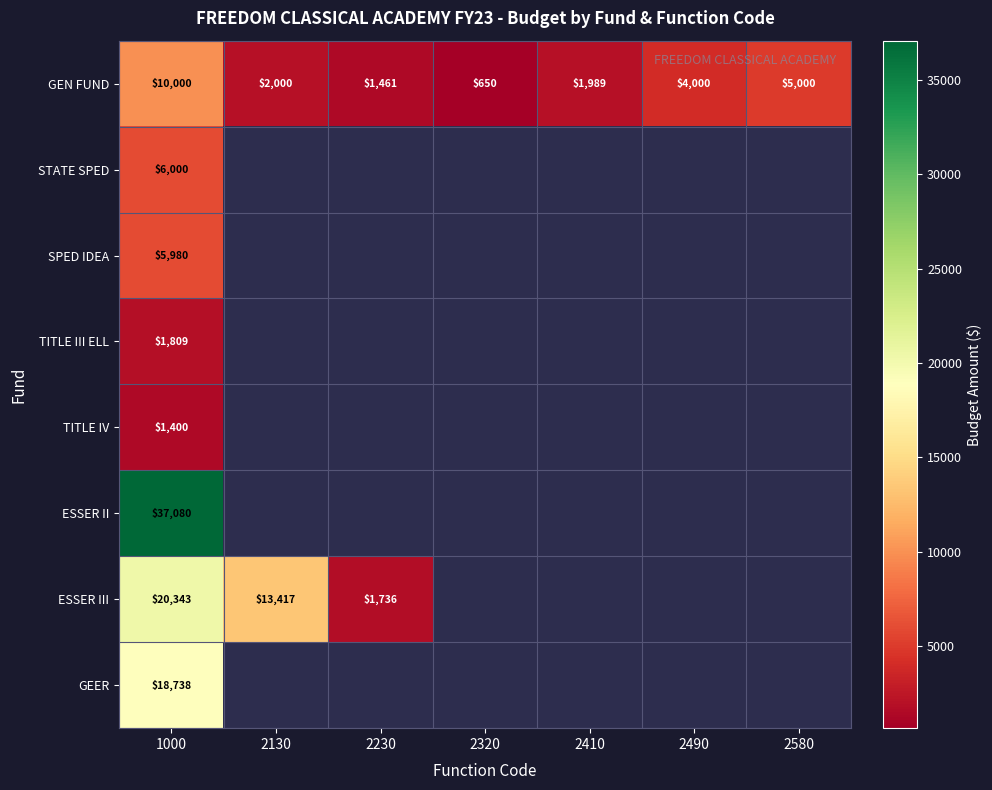

How many data points in GEN FUND are less than 2000?

3